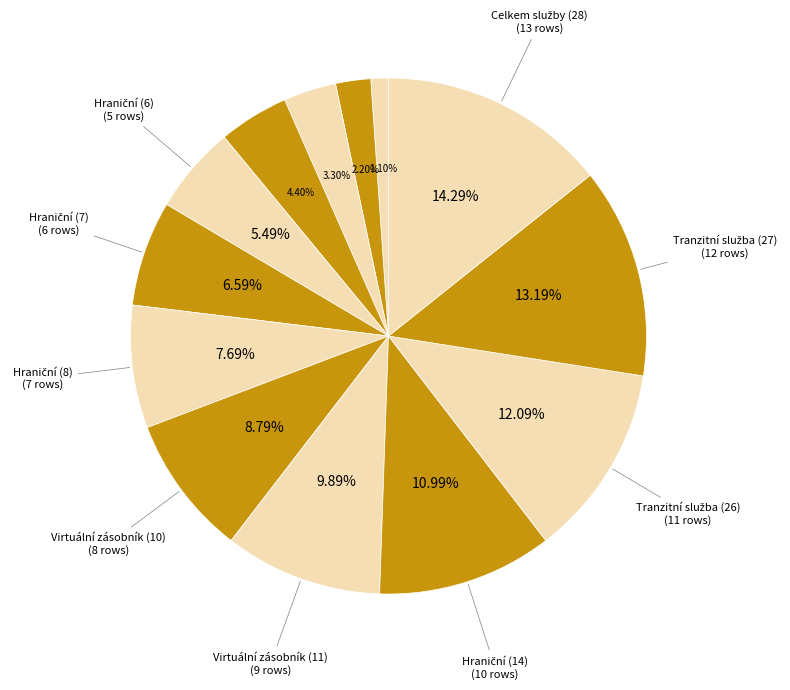

Count the number of slices in the pie.

13